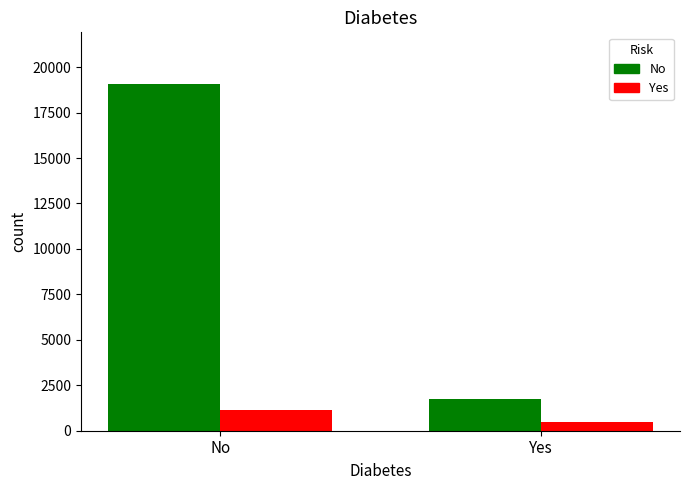

Which category has the highest value in the No series?

No